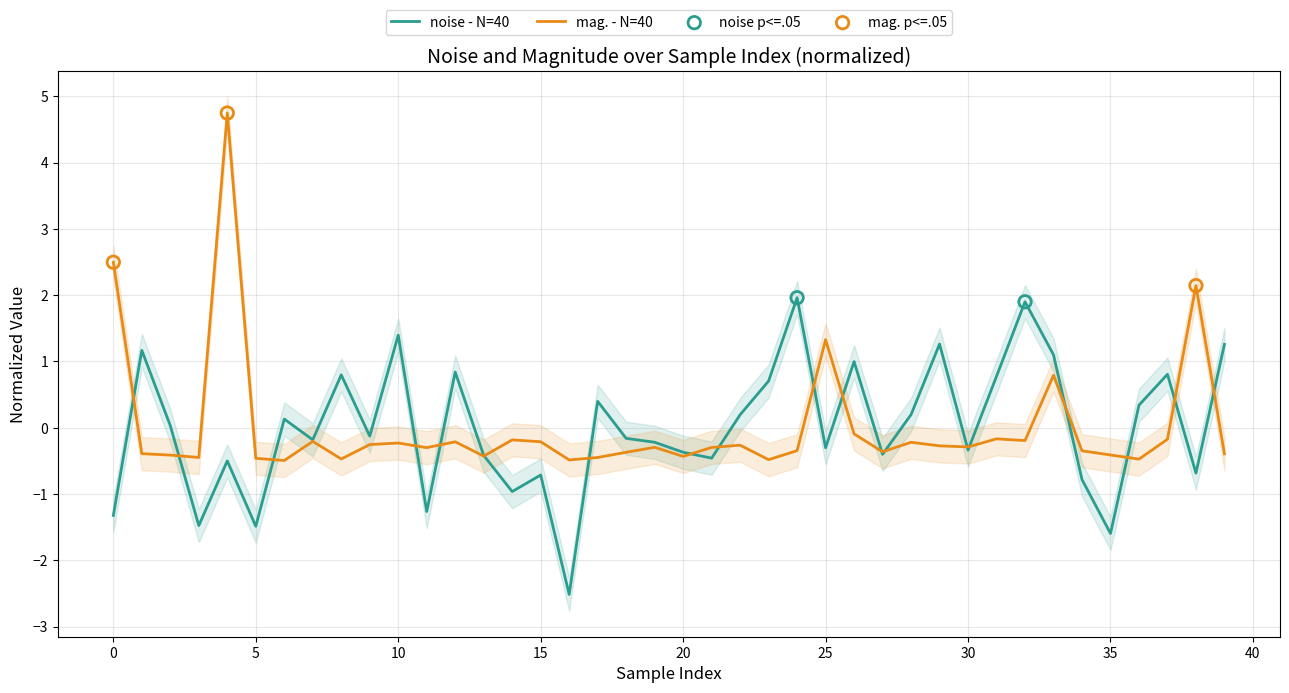

Which series contains the lowest Y value?

noise